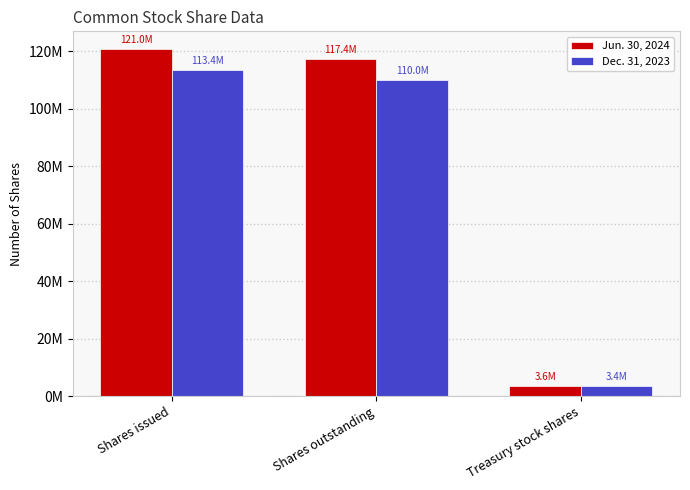

Are the bars horizontal?

No